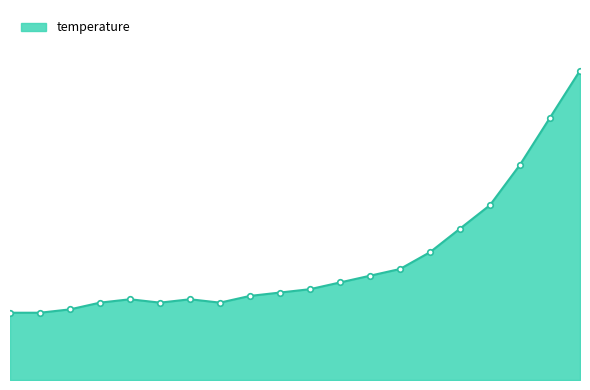

At which category does the data reach its first local valley?

01:14